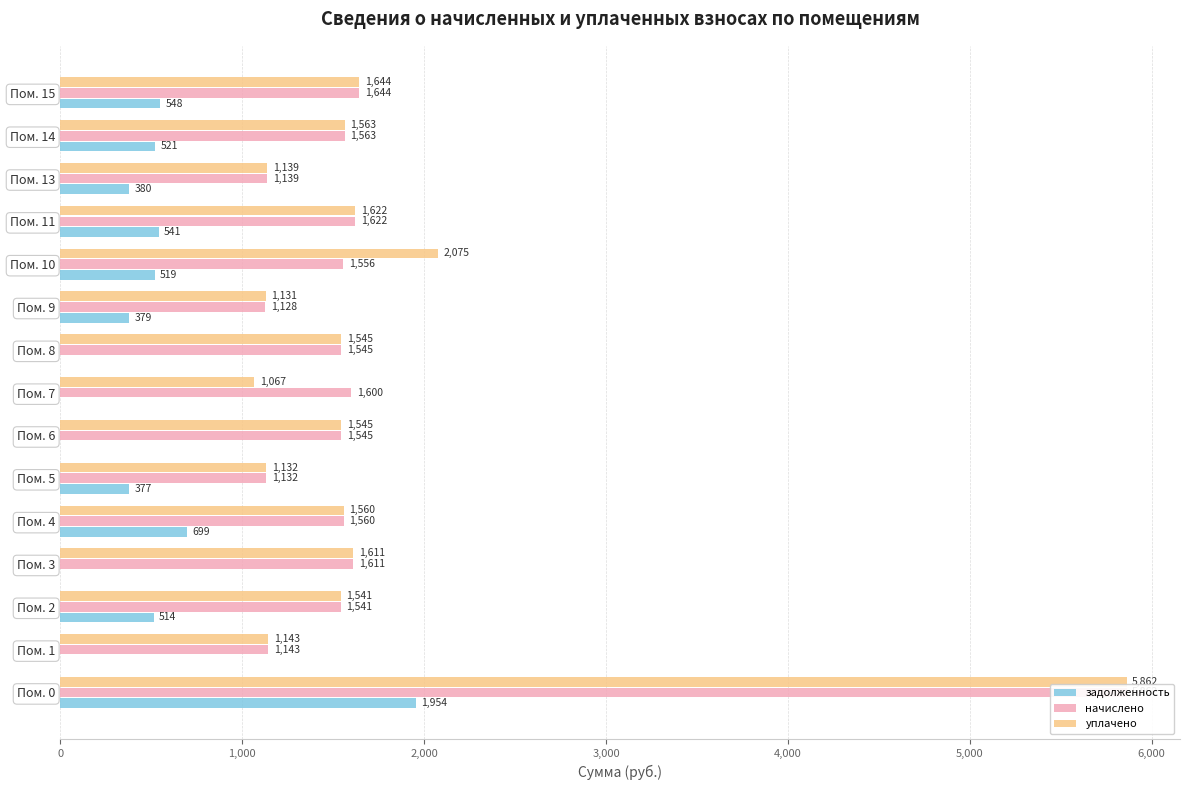

Reading right to left, list all the values displayed in this chart.

задолженность: 548.1	521.1	379.8	540.7	518.6	379.0	0.0	0.0	0.0	377.3	698.8	0.0	513.7	0.0	1954.1
начислено: 1644.4	1563.3	1139.3	1622.3	1555.9	1128.2	1544.8	1600.2	1544.8	1131.9	1559.6	1611.2	1541.2	1143.0	5862.3
уплачено: 1644.4	1563.3	1139.3	1622.2	2074.6	1131.1	1544.8	1066.8	1544.8	1131.9	1559.6	1611.2	1541.2	1143.0	5862.3